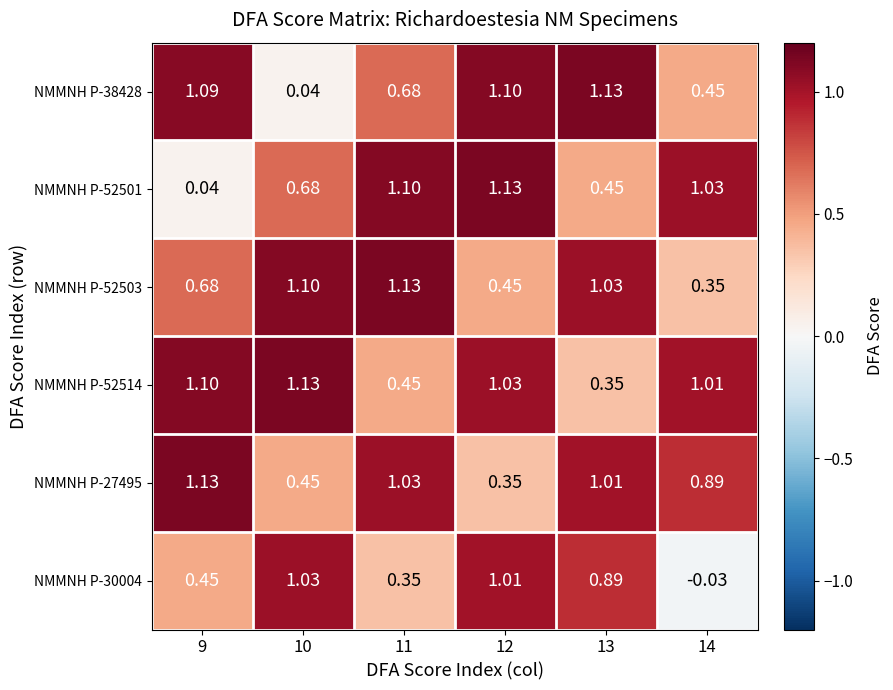

Reading right to left, list all the values displayed in this chart.

NMMNH P-38428: 14=0.5	13=1.1	12=1.1	11=0.7	10=0.0	9=1.1
NMMNH P-52501: 14=1.0	13=0.5	12=1.1	11=1.1	10=0.7	9=0.0
NMMNH P-52503: 14=0.3	13=1.0	12=0.5	11=1.1	10=1.1	9=0.7
NMMNH P-52514: 14=1.0	13=0.3	12=1.0	11=0.5	10=1.1	9=1.1
NMMNH P-27495: 14=0.9	13=1.0	12=0.3	11=1.0	10=0.5	9=1.1
NMMNH P-30004: 14=-0.0	13=0.9	12=1.0	11=0.3	10=1.0	9=0.5